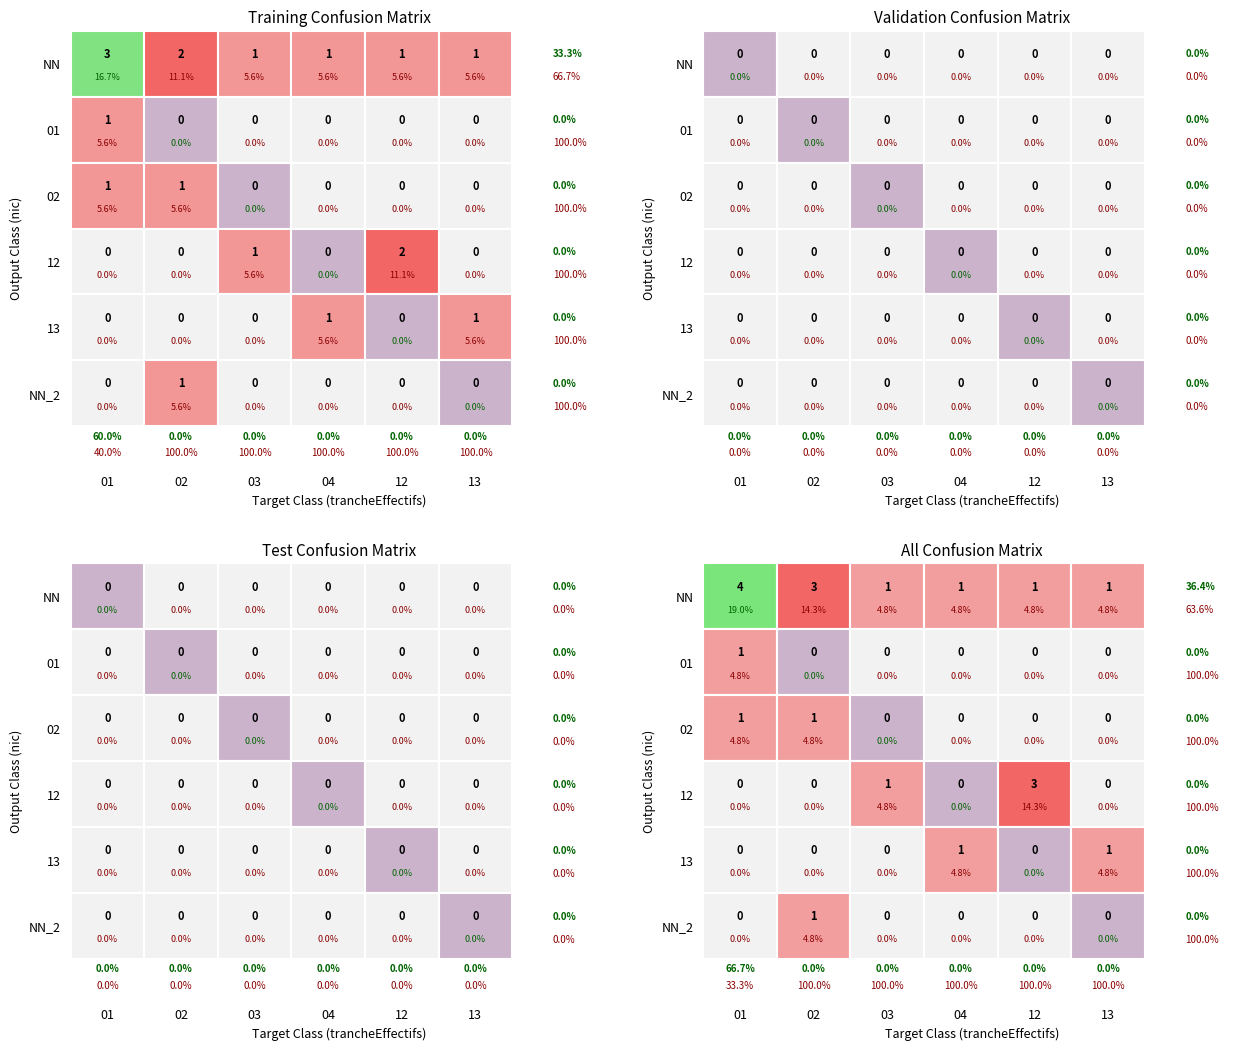

Where is 01 nearest to the value 0?

02